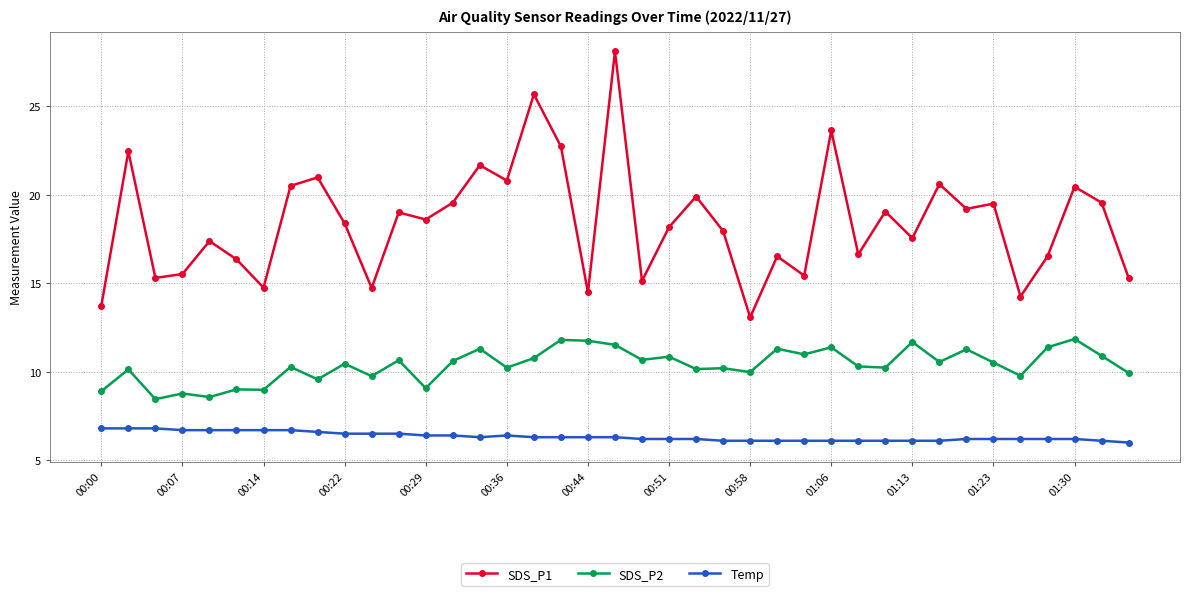

Which series has the largest total across all categories?

SDS_P1